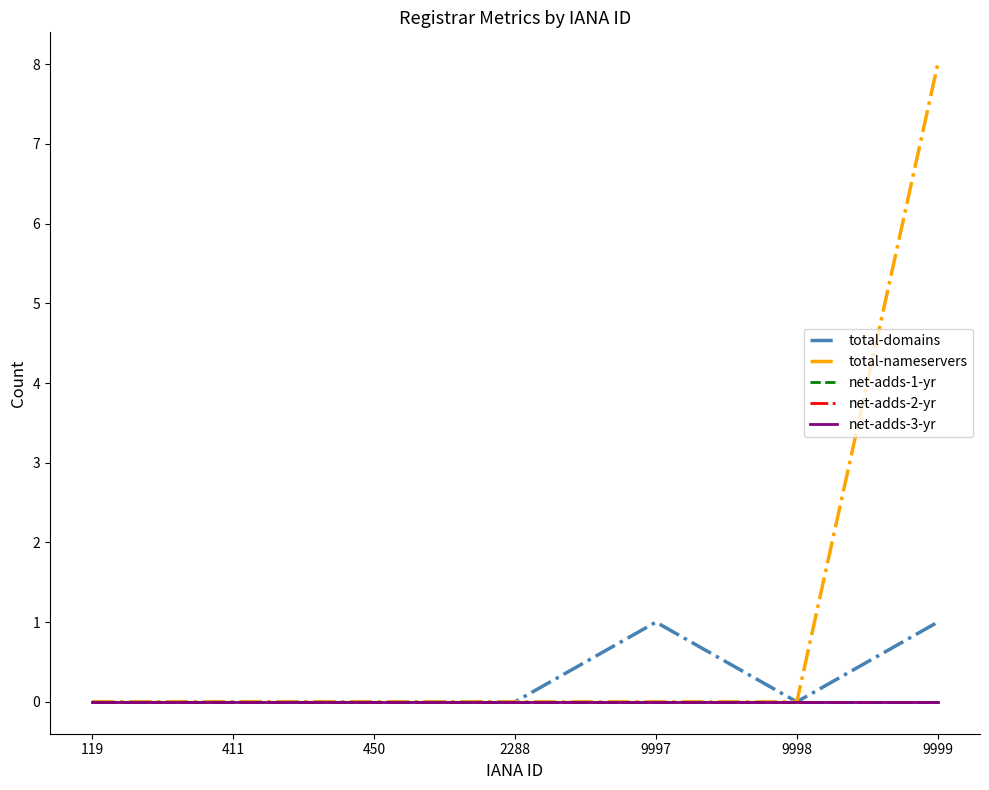

Does the chart display data point markers on the line(s)?

No